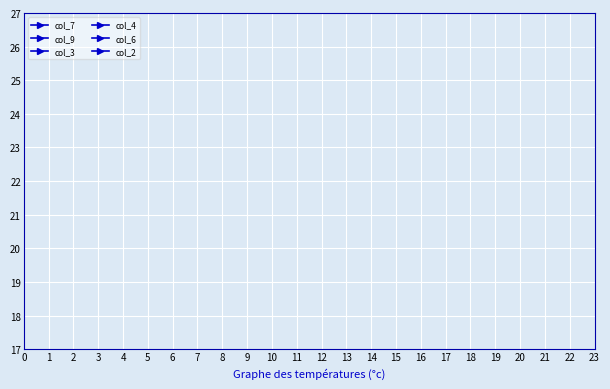

Is this an area chart (filled region under the line)?

No